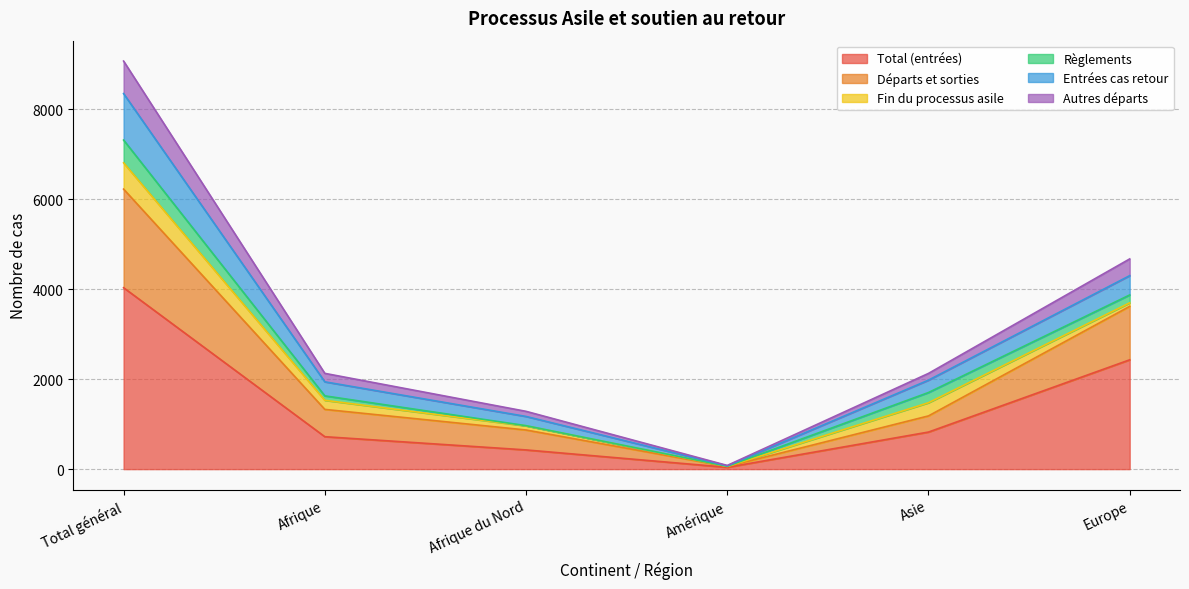

True or false: Entrées cas retour has more than 2 points higher than both neighbors.

False